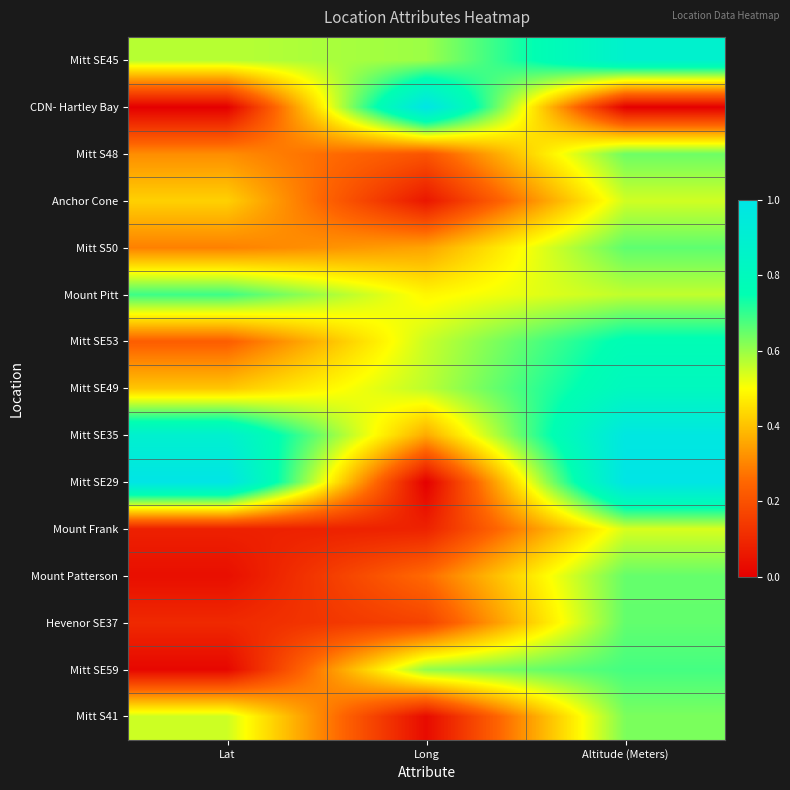

Rank the series at Altitude (Meters) from lowest to highest value.

CDN- Hartley Bay, Mount Frank, Anchor Cone, Mount Pitt, Mitt S41, Mitt S48, Mount Patterson, Hevenor SE37, Mitt S50, Mitt SE59, Mitt SE53, Mitt SE49, Mitt SE45, Mitt SE35, Mitt SE29